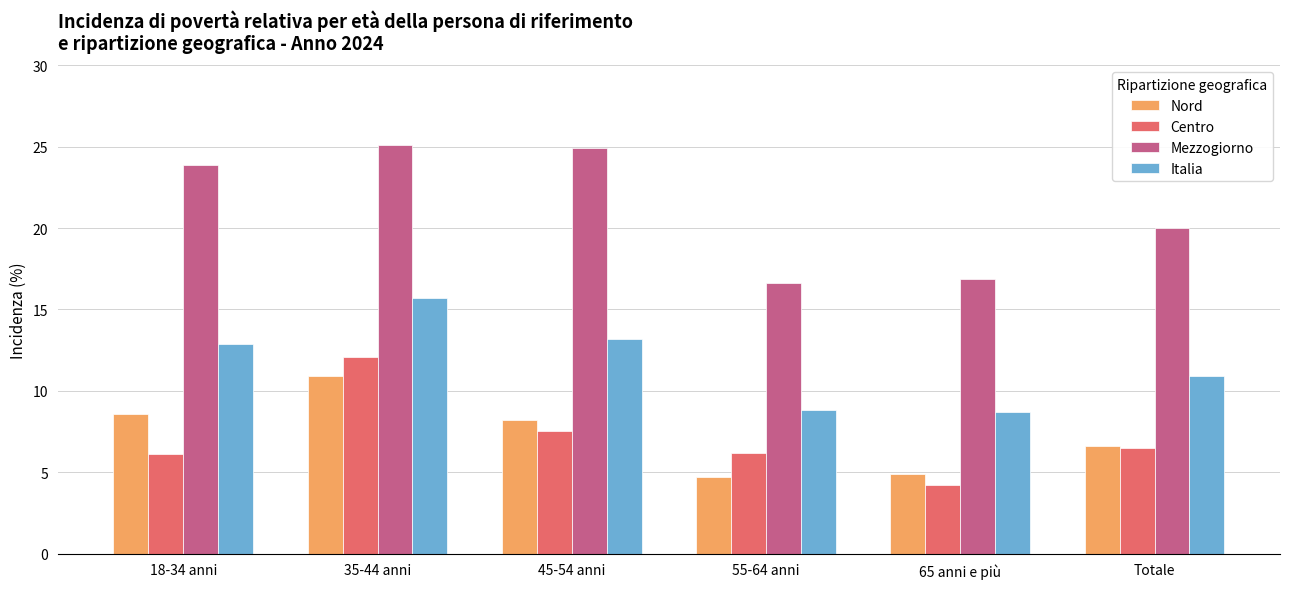

Rank the series by their maximum value, from lowest to highest.

Nord, Centro, Italia, Mezzogiorno